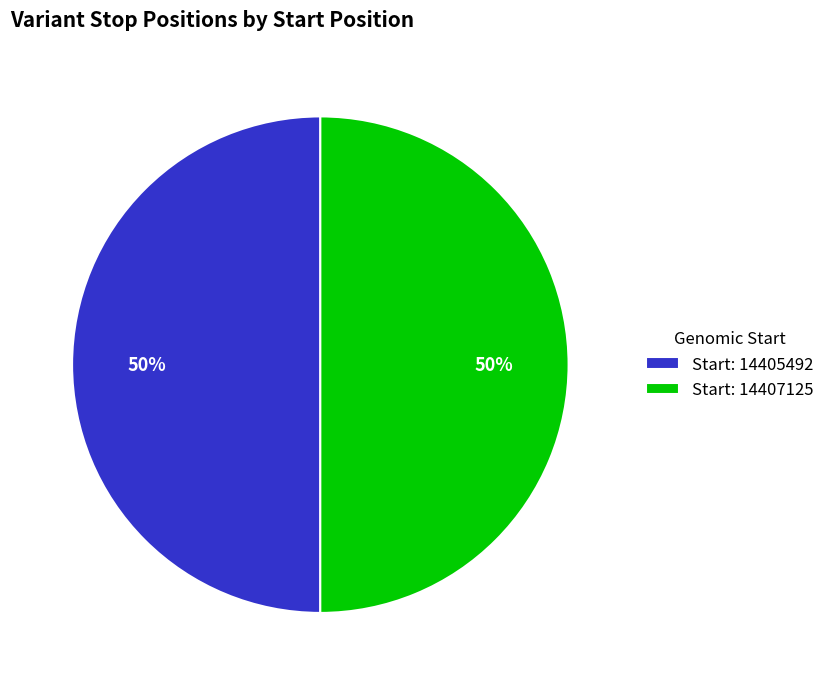

Is it true that Start: 14405492 is 42% of the pie?

False